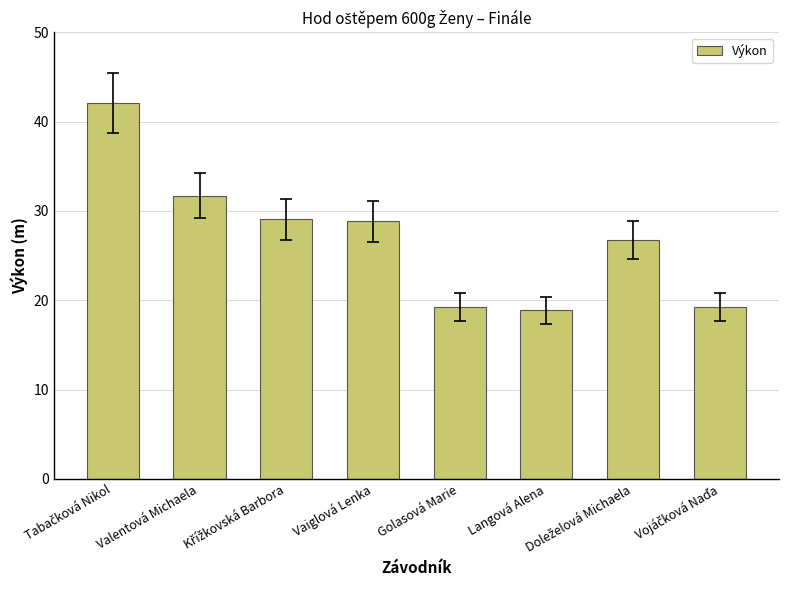

What value does the data have at Valentová Michaela?

31.7